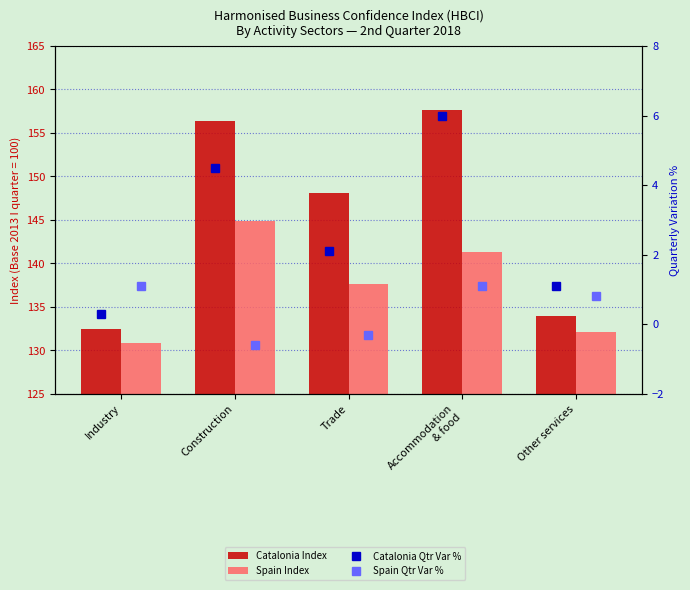

What is the greatest value displayed?

157.6